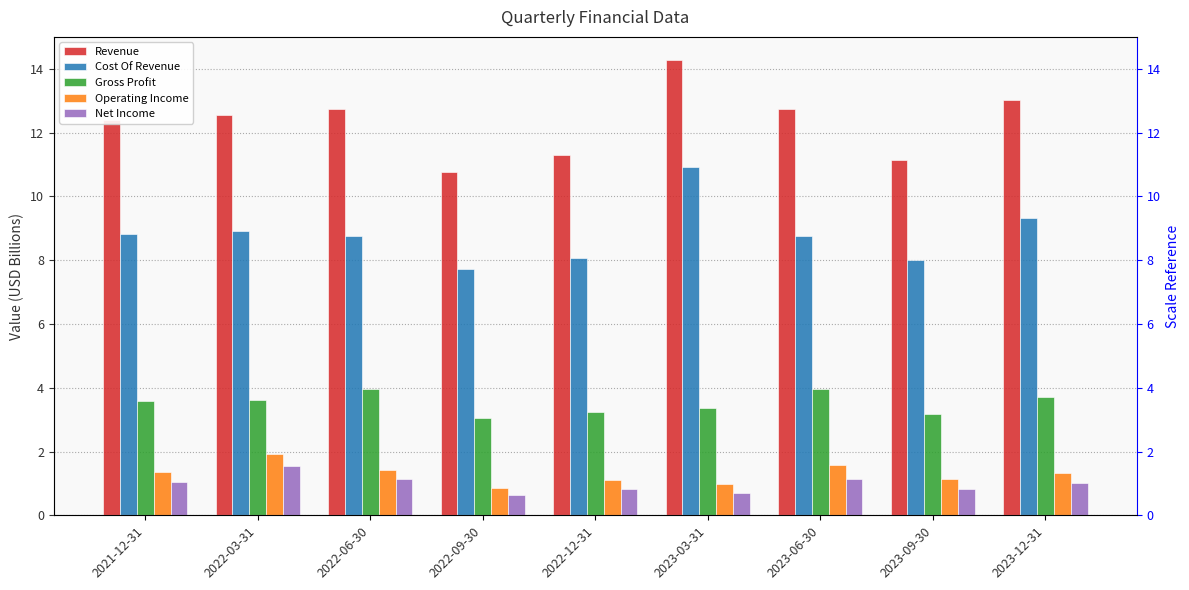

What is the minimum value for Cost Of Revenue?

7.7